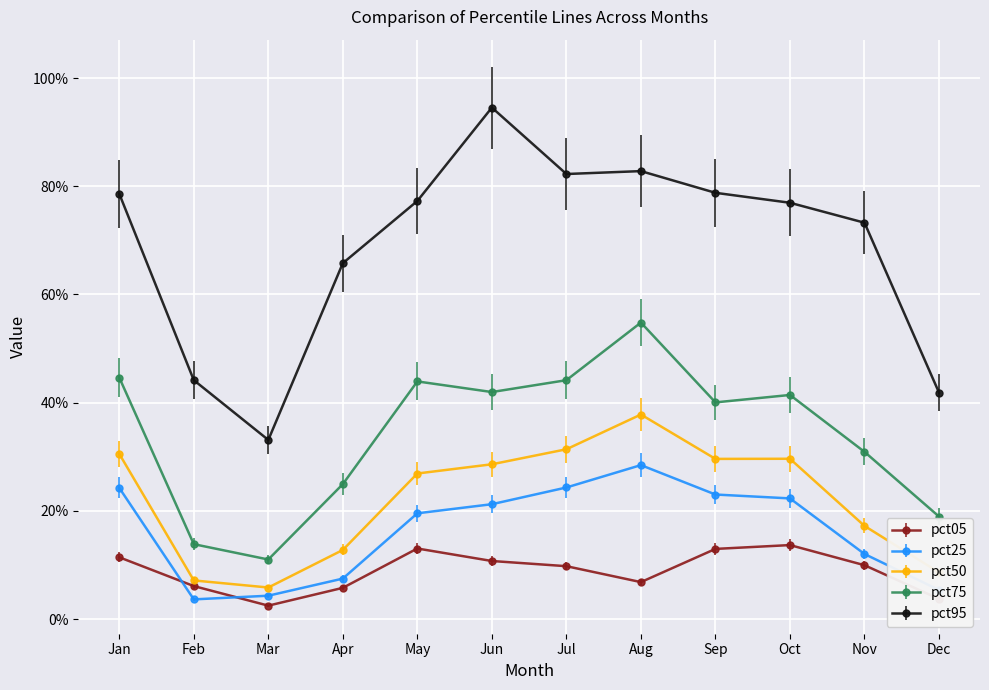

List the labels in order of pct95 value, smallest first.

Mar, Dec, Feb, Apr, Nov, Oct, May, Jan, Sep, Jul, Aug, Jun